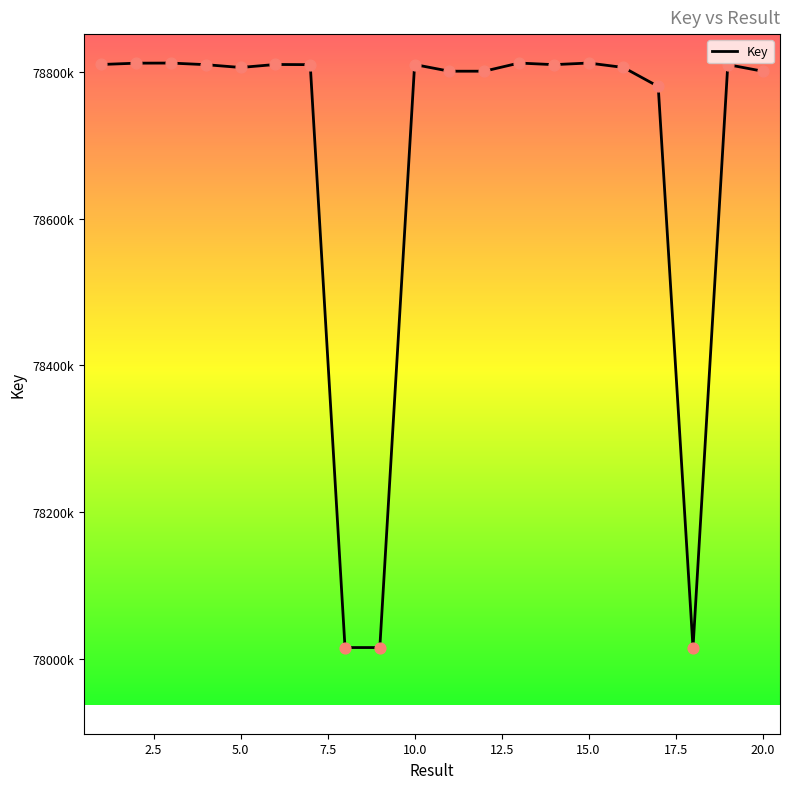

Is this an area chart (filled region under the line)?

No